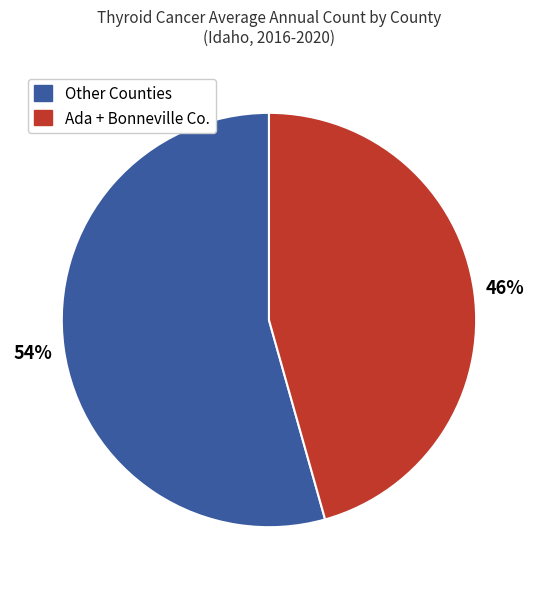

Is there any slice that represents more than half of the pie?

Yes